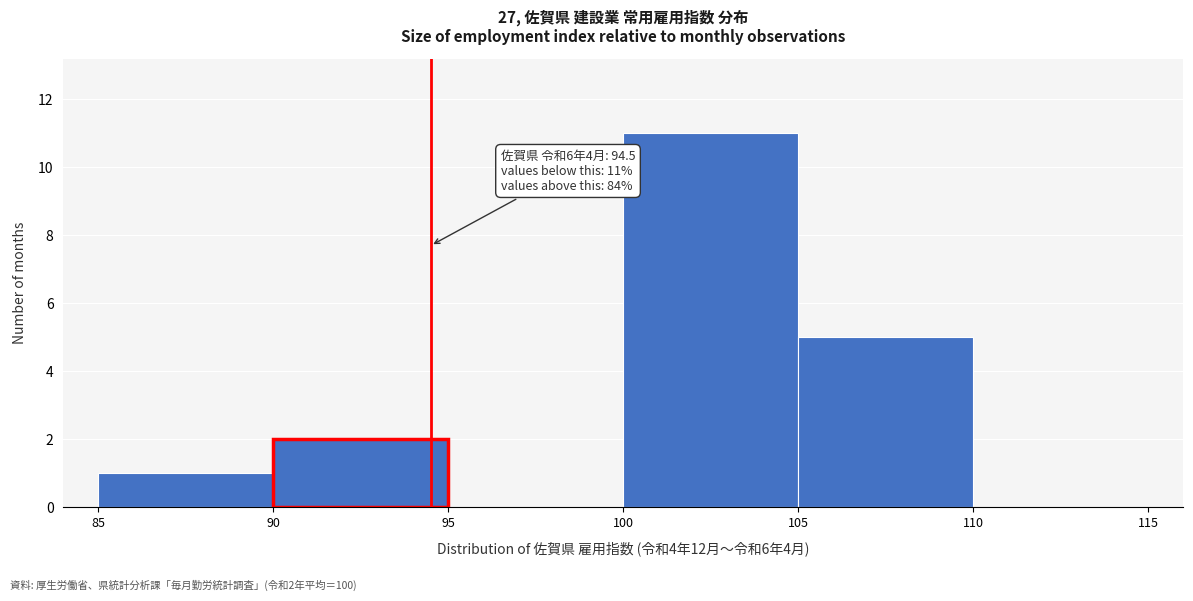

Which range on the x-axis has the tallest bar?

100 to 105